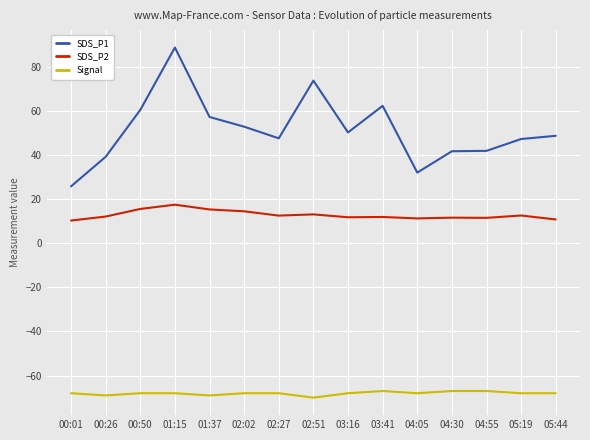

What is the highest value of the SDS_P1 series?

88.7